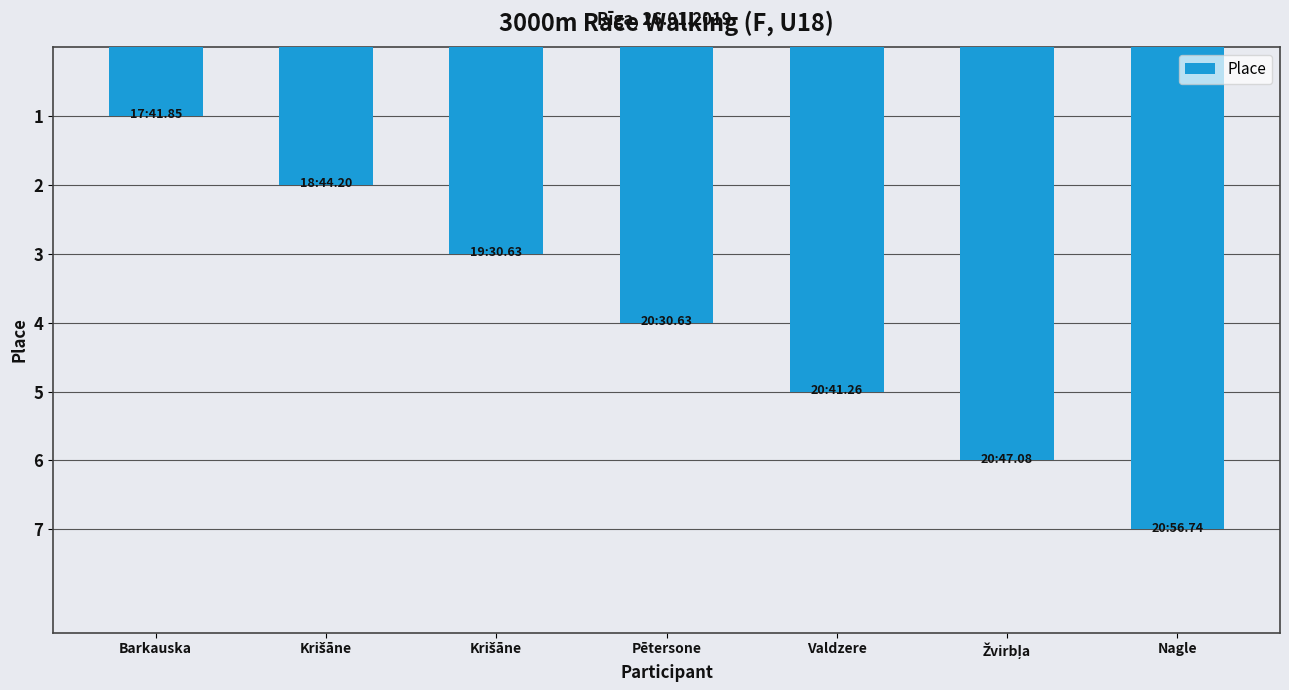

What is the difference between the values at Žvirbļa and Krišāne?

4